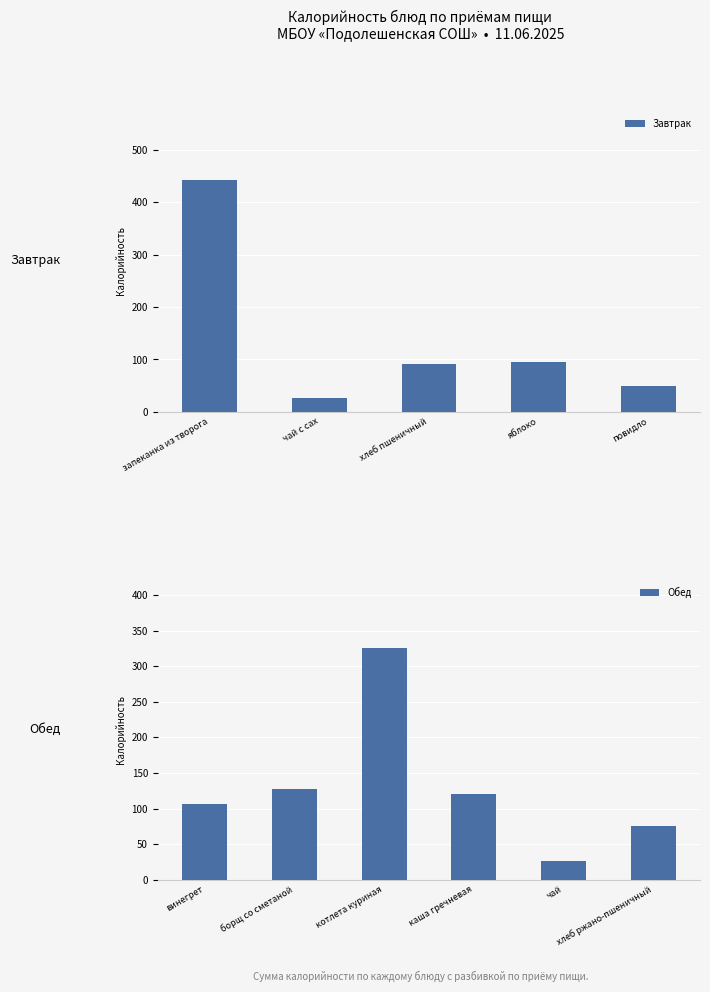

Read the Завтрак value at хлеб пшеничный.

92